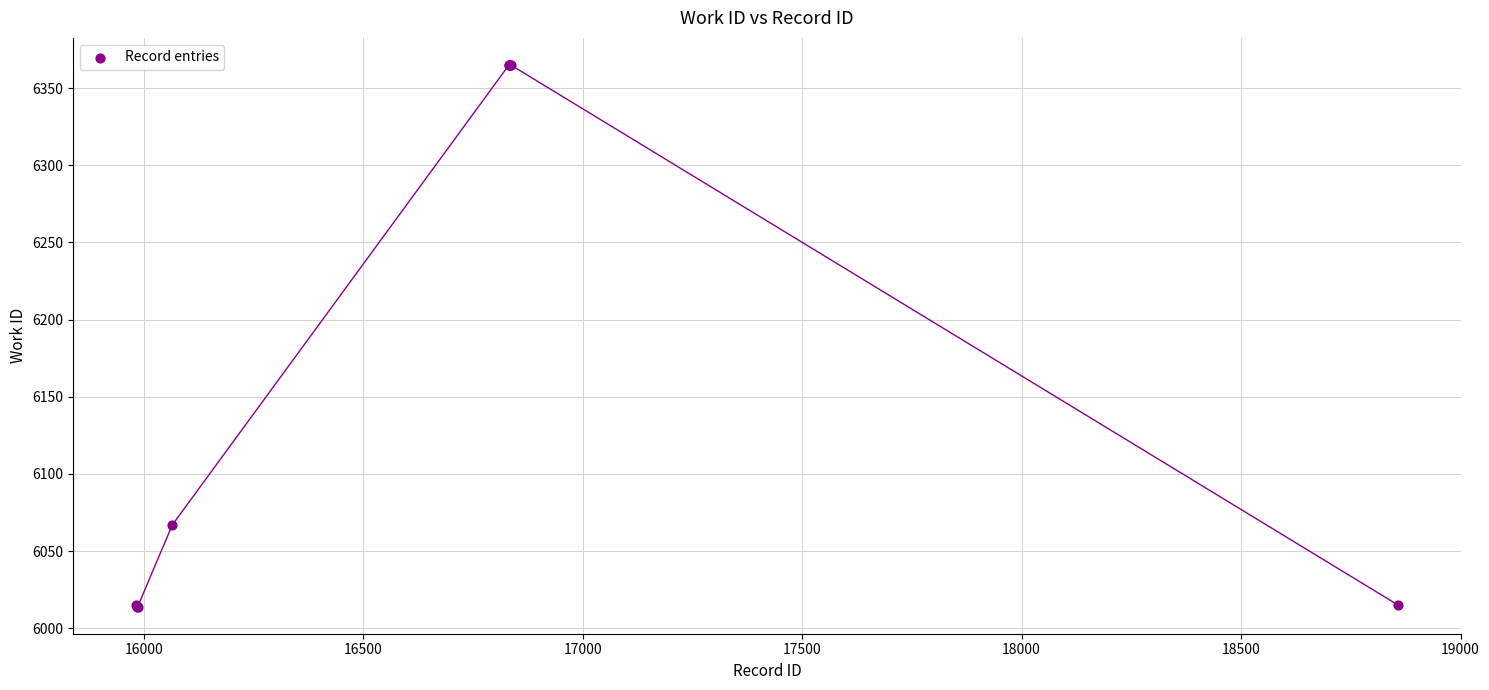

What Y value in the scatter plot is closest to 6189?

6067